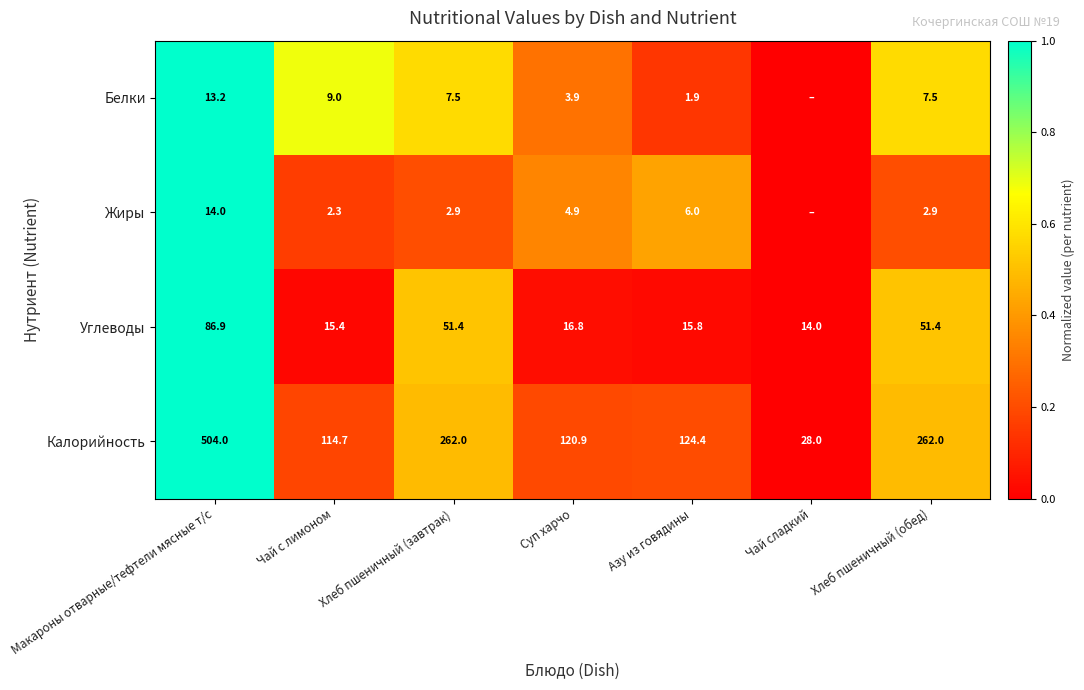

Read the Углеводы value at Суп харчо.

16.8